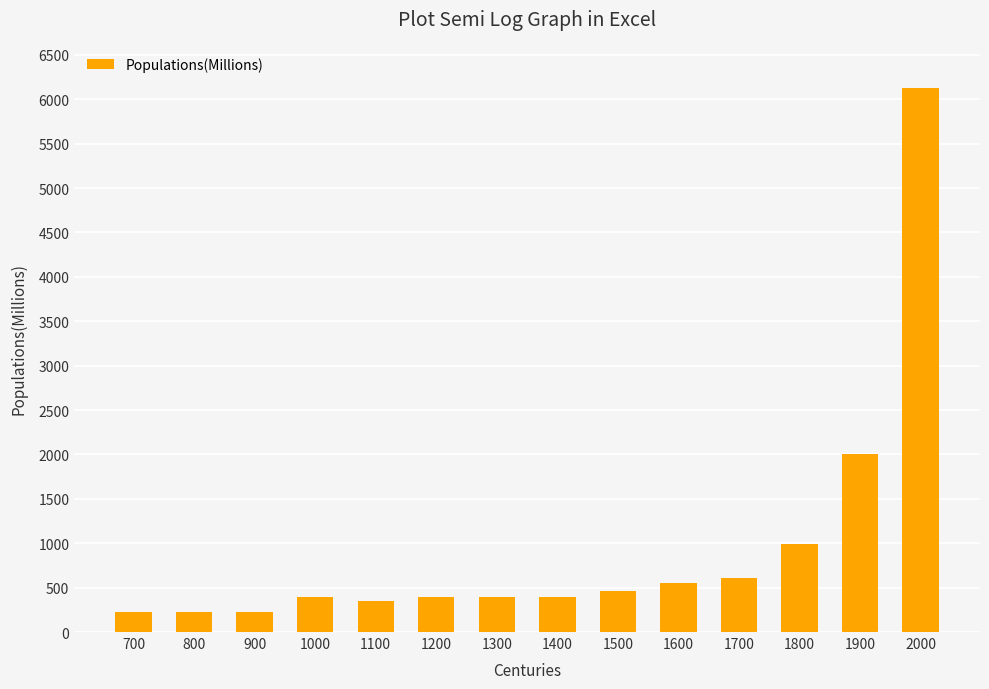

What is the value of the 4th bar from the left?

390